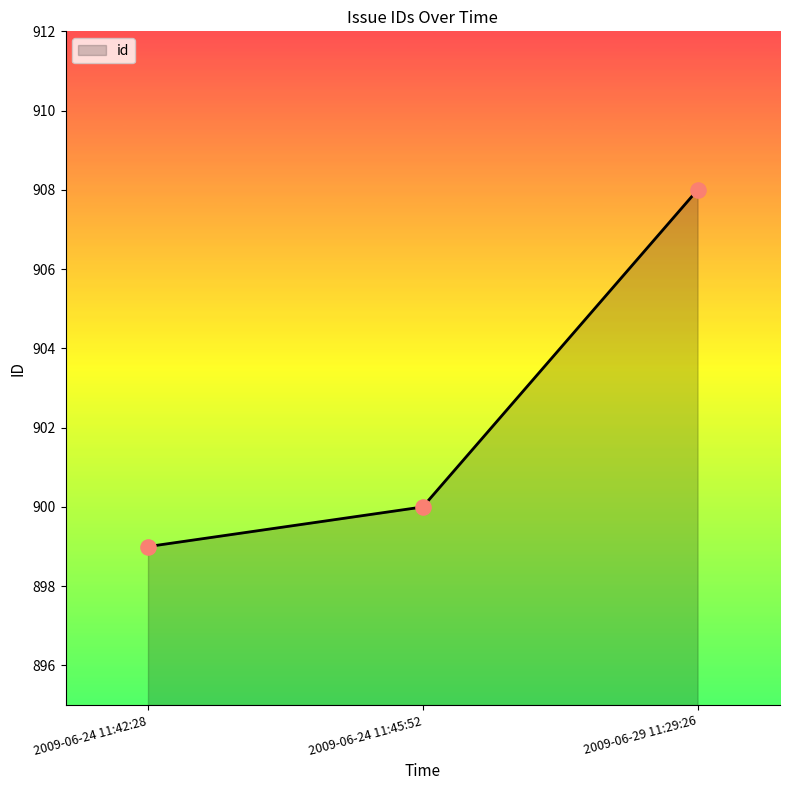

Between 2009-06-24 11:42:28 and 2009-06-24 11:45:52, which is larger?

2009-06-24 11:45:52